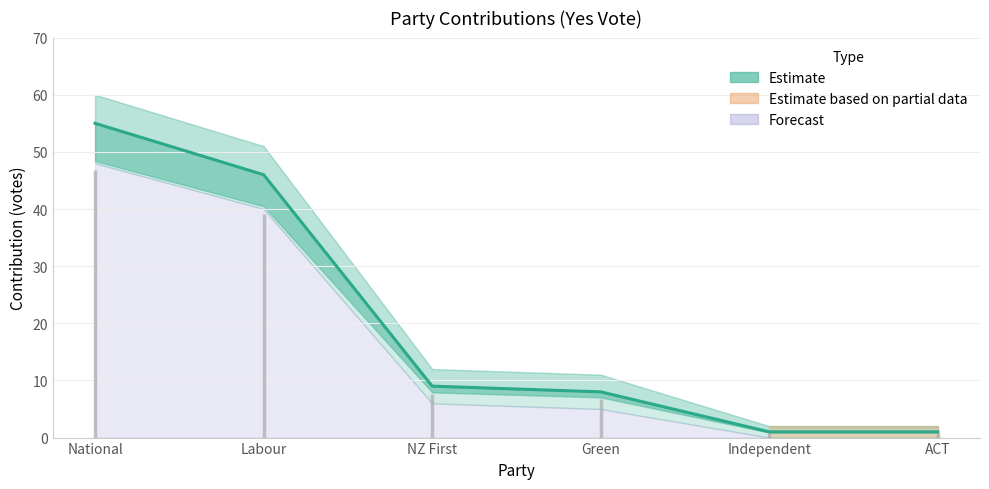

Rank the categories by Contribution_upper value from highest to lowest.

National, Labour, NZ First, Green, Independent, ACT